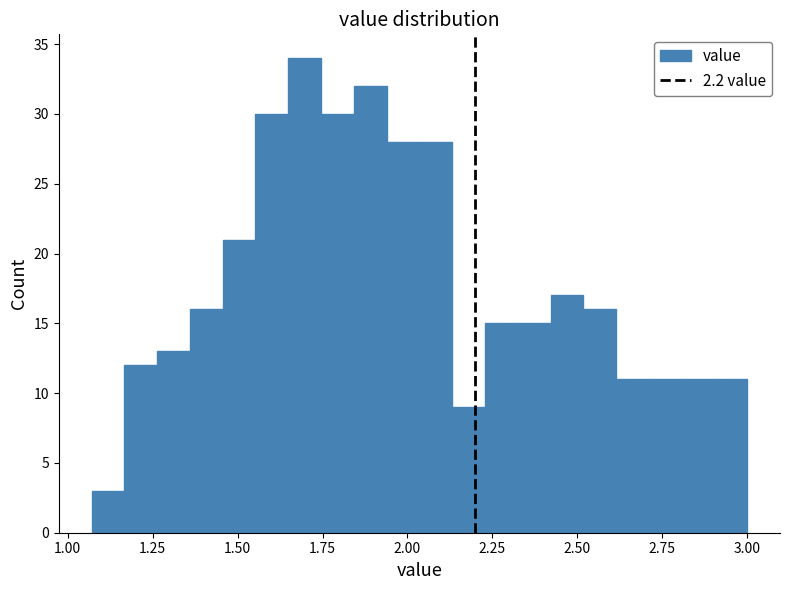

Read against the x-axis, roughly where is the centre of the tallest bar?

1.70